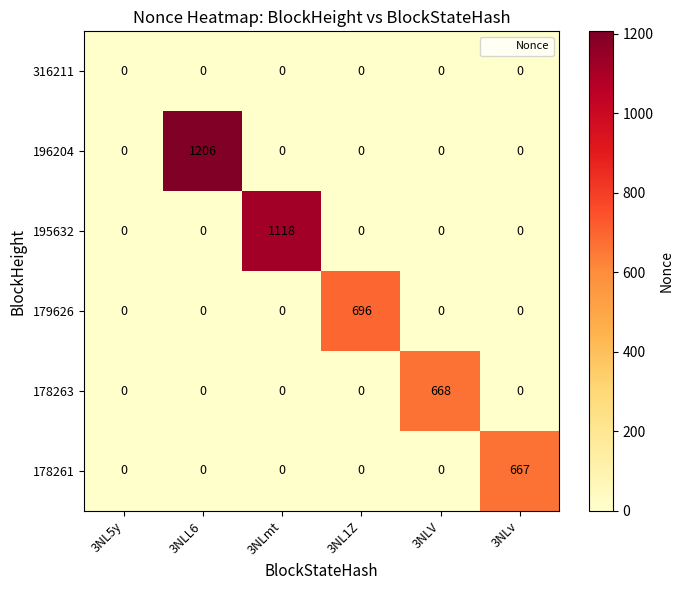

What is the greatest value displayed?

1206